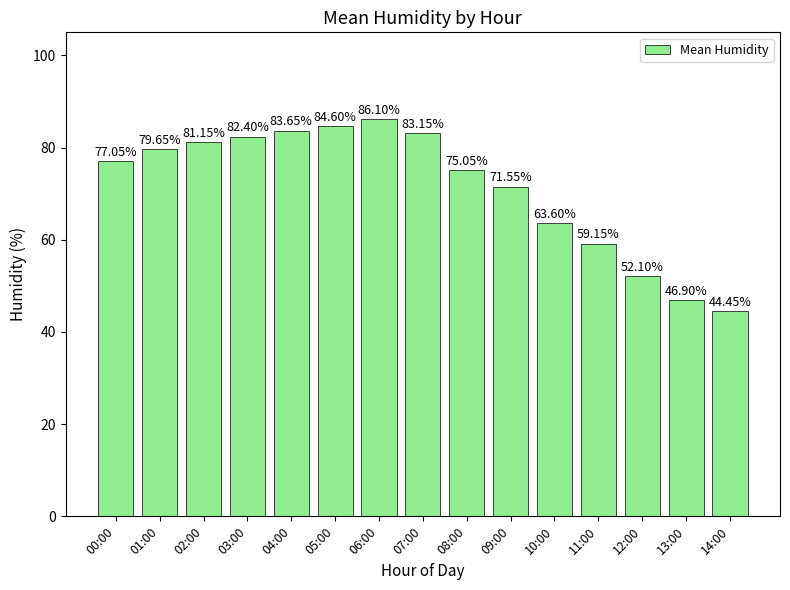

What position from the right is 00:00?

15